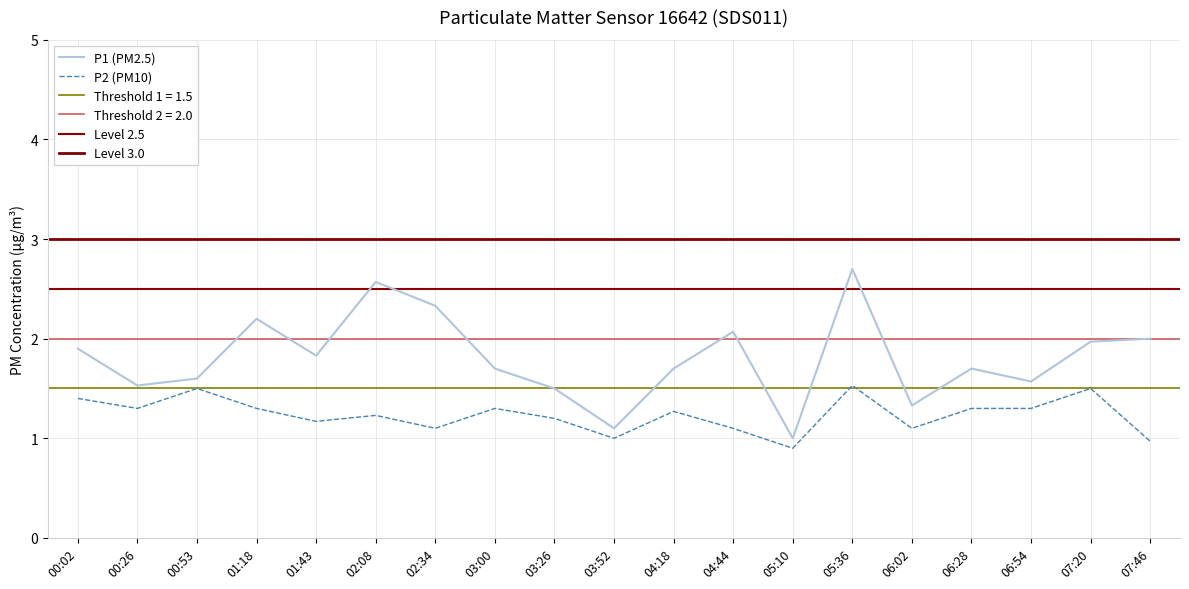

List the series in order of their peak value, highest first.

P1, P2